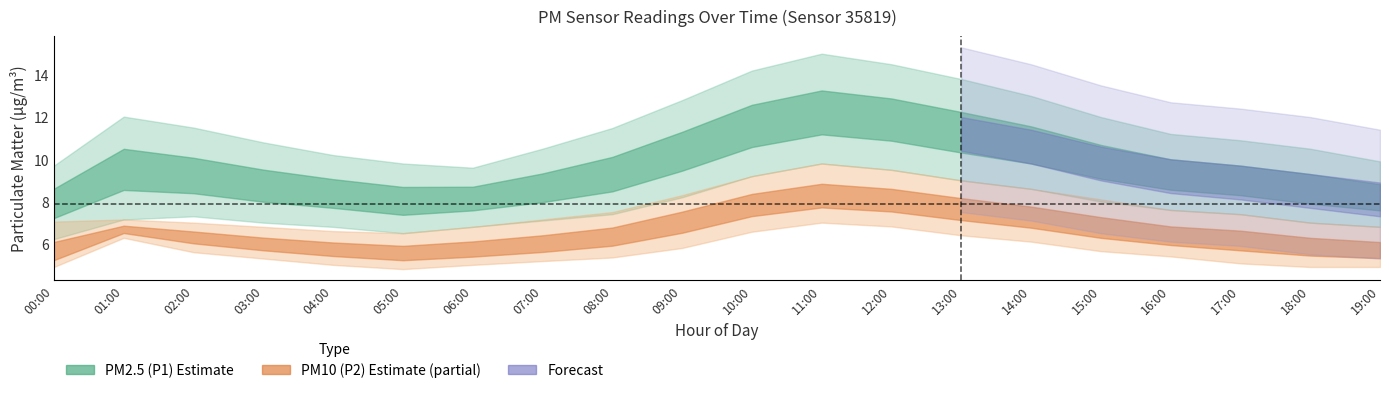

True or false: P2_lower and P1_mean intersect in this chart.

False